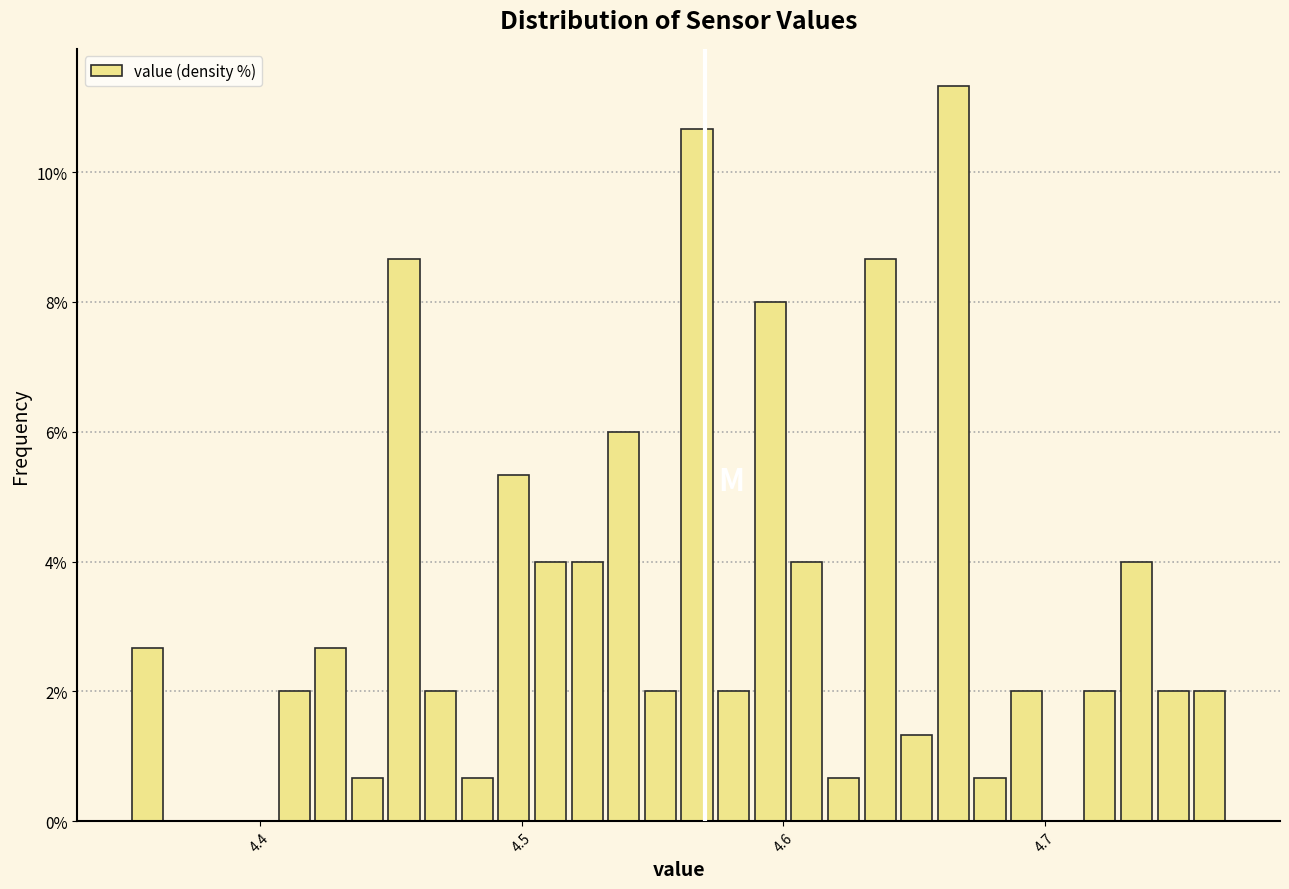

Read against the x-axis, roughly where is the centre of the tallest bar?

4.67